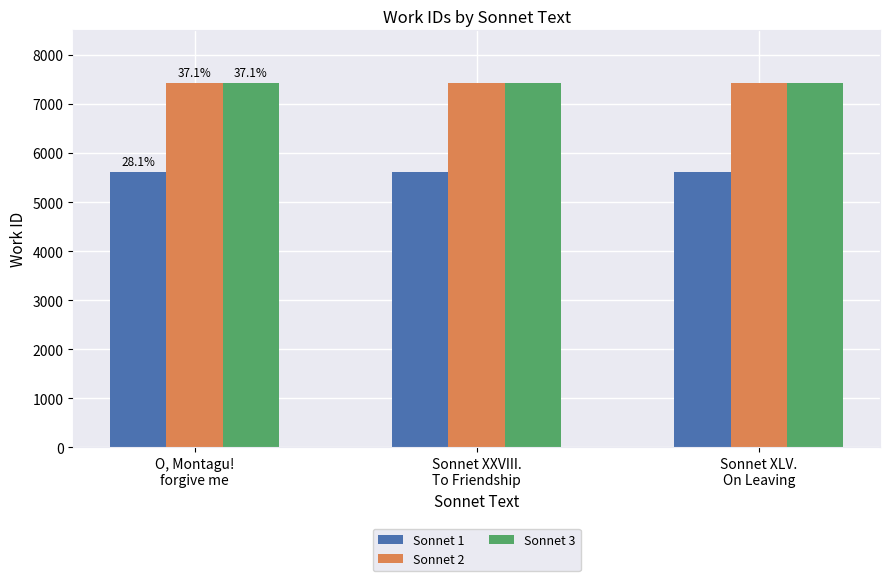

The value of Sonnet 3 at Sonnet XXVIII.
To Friendship is 7427. True or false?

True